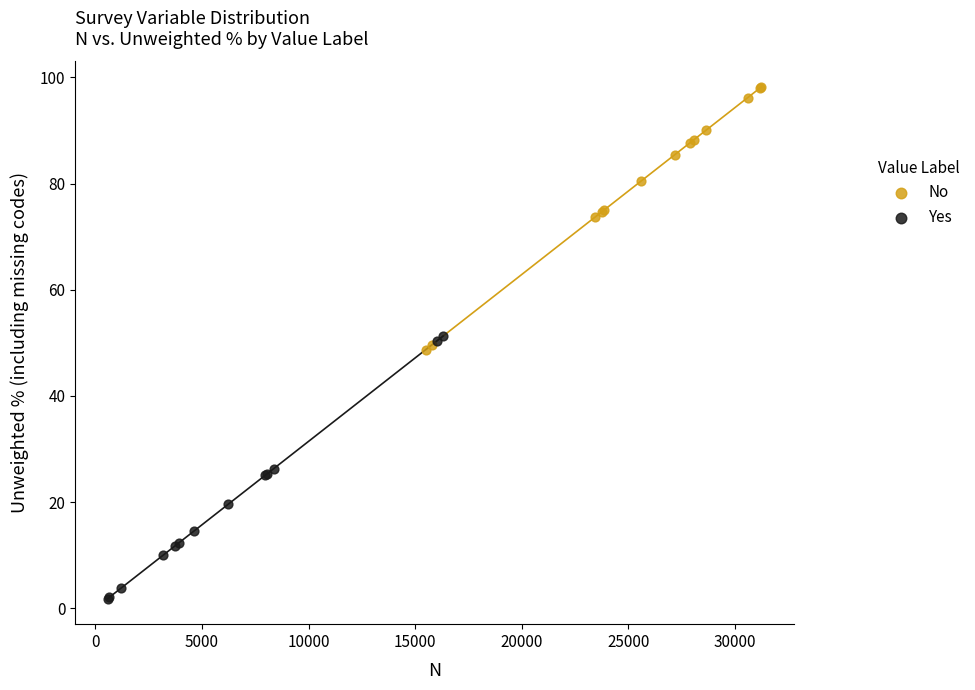

Which series reaches the maximum Y coordinate?

No